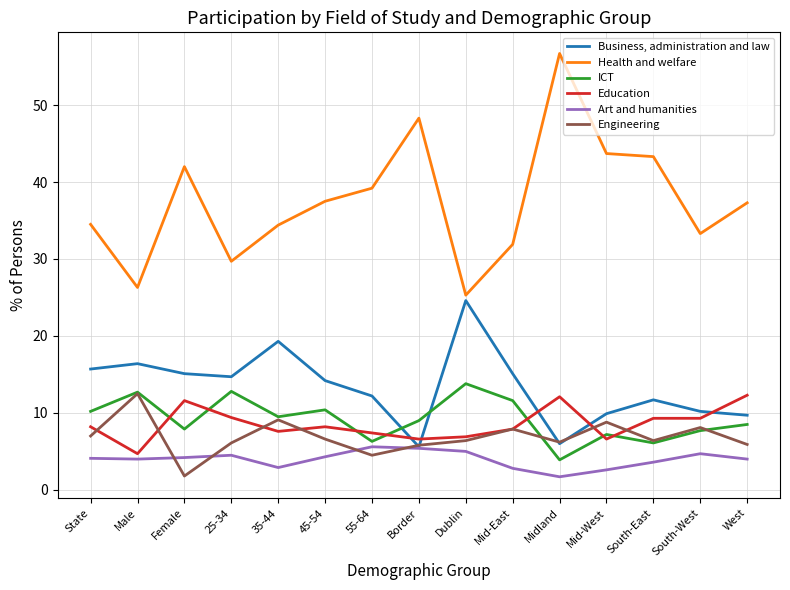

How many lines are shown in the chart?

6